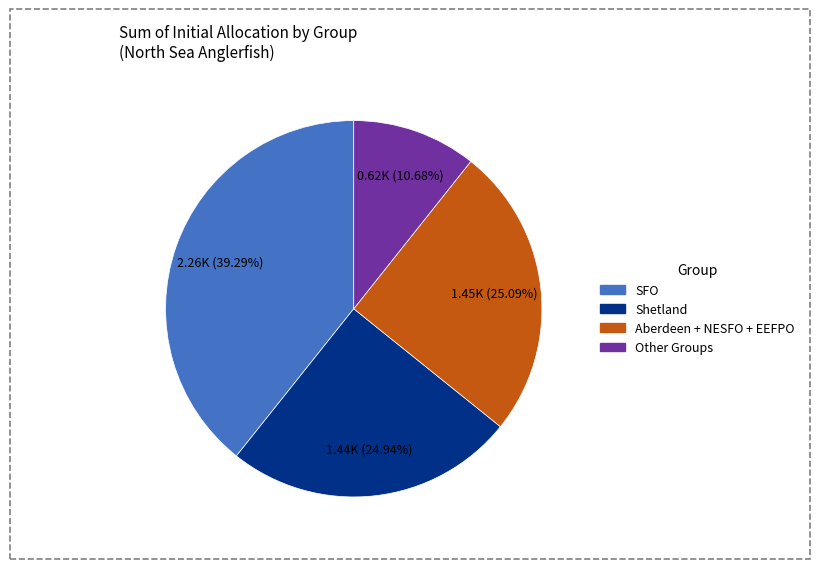

Does any single category account for the majority?

No